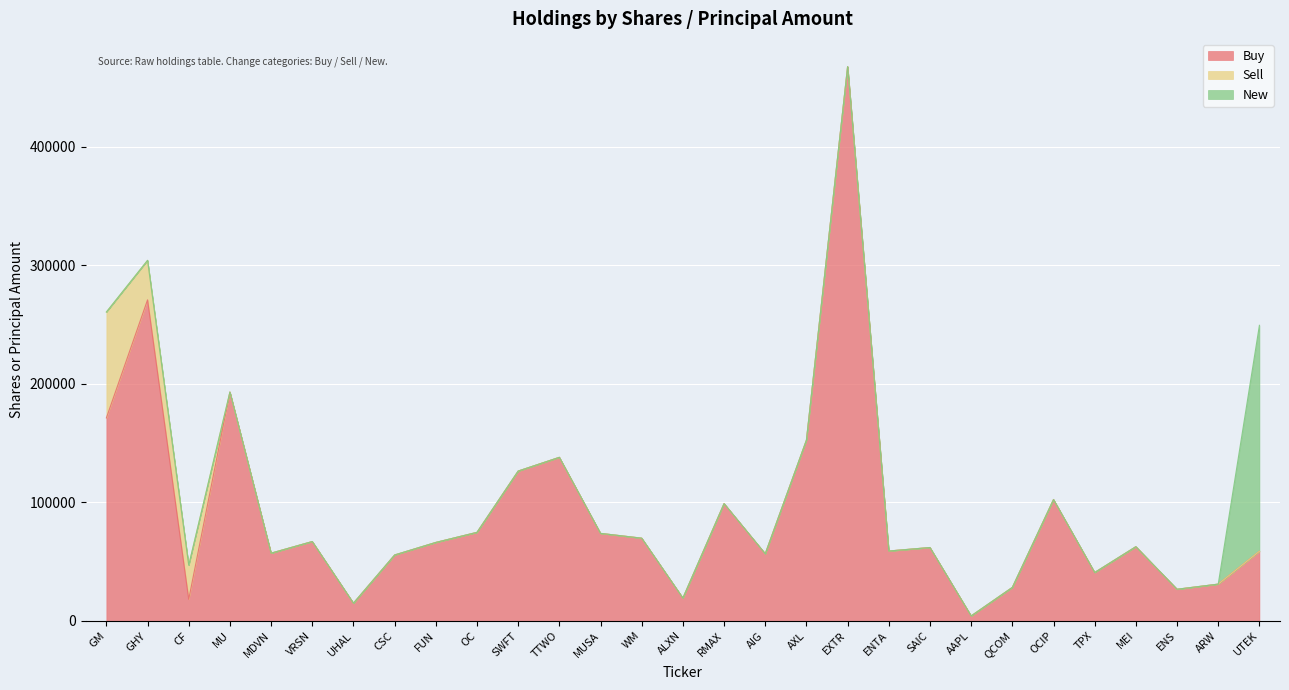

Reading left to right, transcribe all the data shown in this chart.

Buy: 171240	270860	18192	193040	57101	66917	14904	55571	66160	74675	126377	137980	73798	69754	19217	98932	56610	152445	467666	58924	61866	4150	28203	102352	40791	62579	26659	30991	58704
Sell: 89349	33344	28784	0	0	0	0	0	0	0	0	0	0	0	0	0	0	0	0	0	0	0	0	0	0	0	0	0	0
New: 0	0	0	0	0	0	0	0	0	0	0	0	0	0	0	0	0	0	0	0	0	0	0	0	0	0	0	0	190667